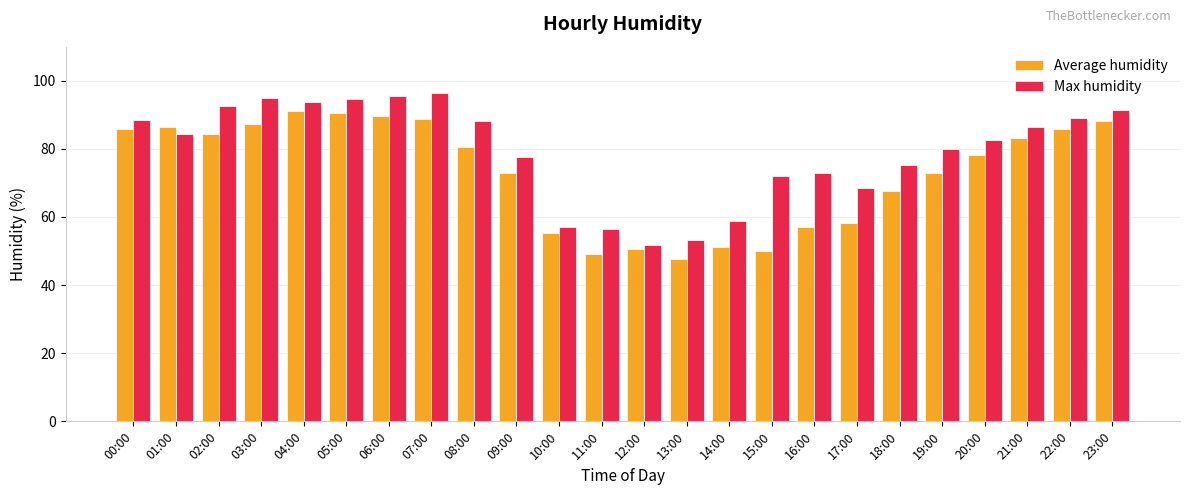

Which label corresponds to the largest value in the chart?

07:00